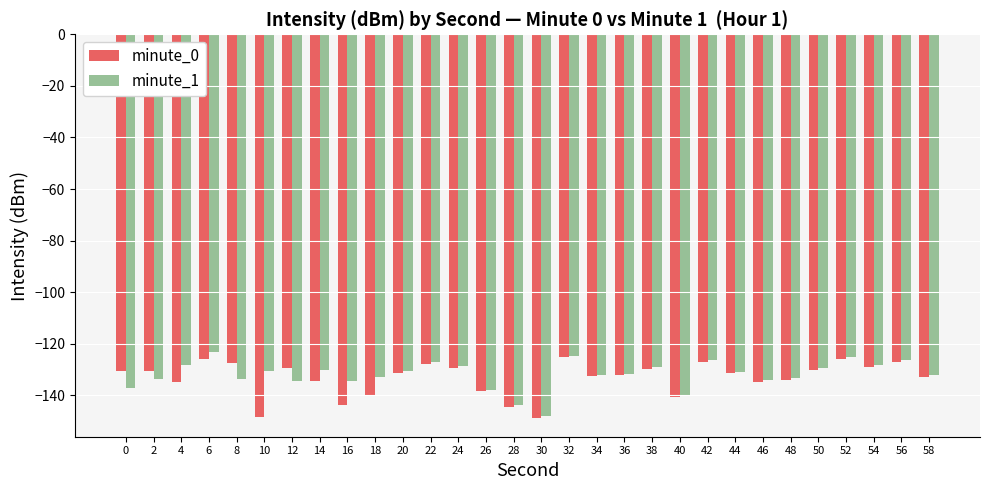

What is the sum of all minute_0 values?

-3996.1